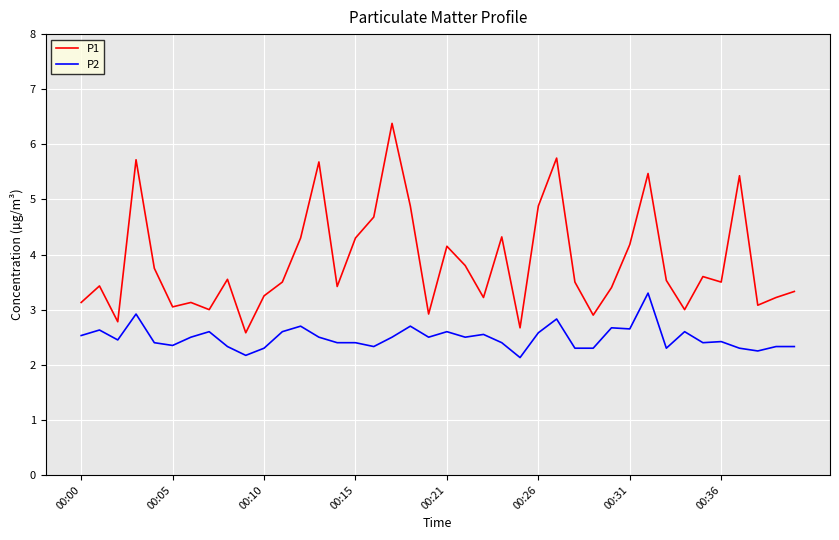

True or false: P2 and P1 intersect in this chart.

False